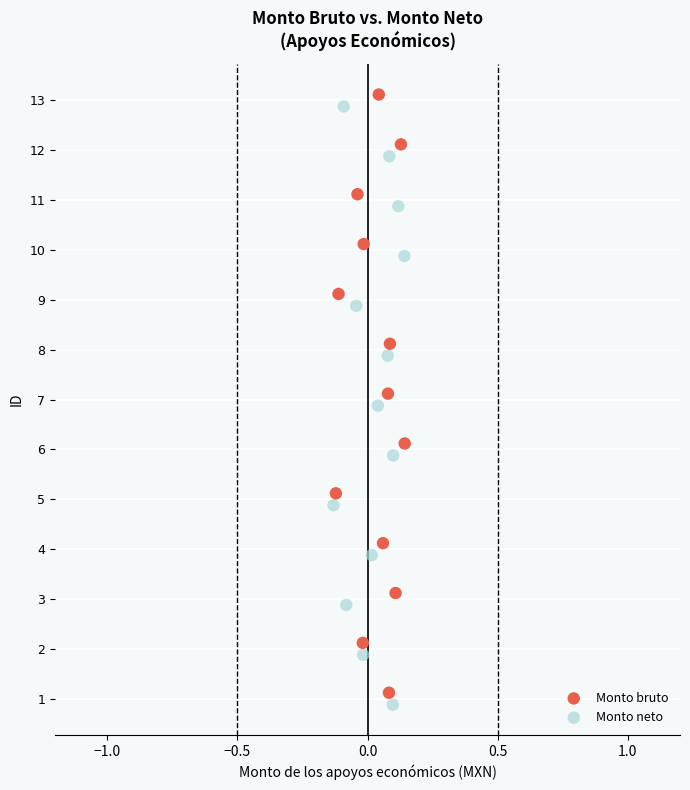

What are all the series names shown in the legend?

Monto bruto, Monto neto